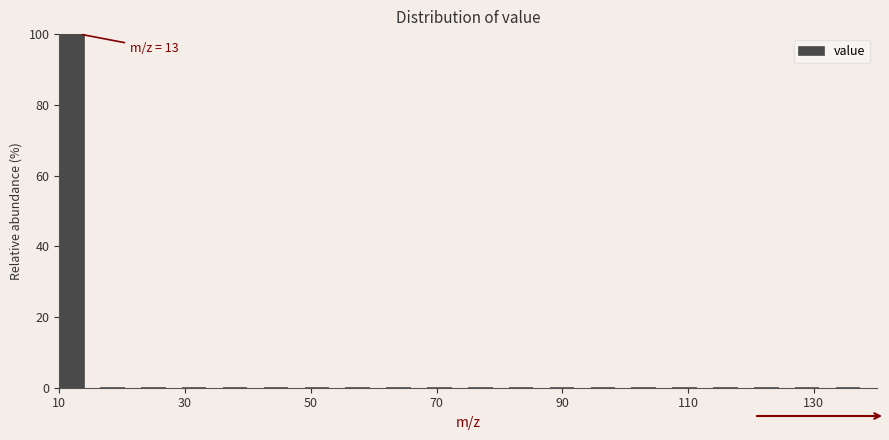

Around what value on the x-axis is the tallest bar? Give the approximate position of its centre, as read against the axis.

12